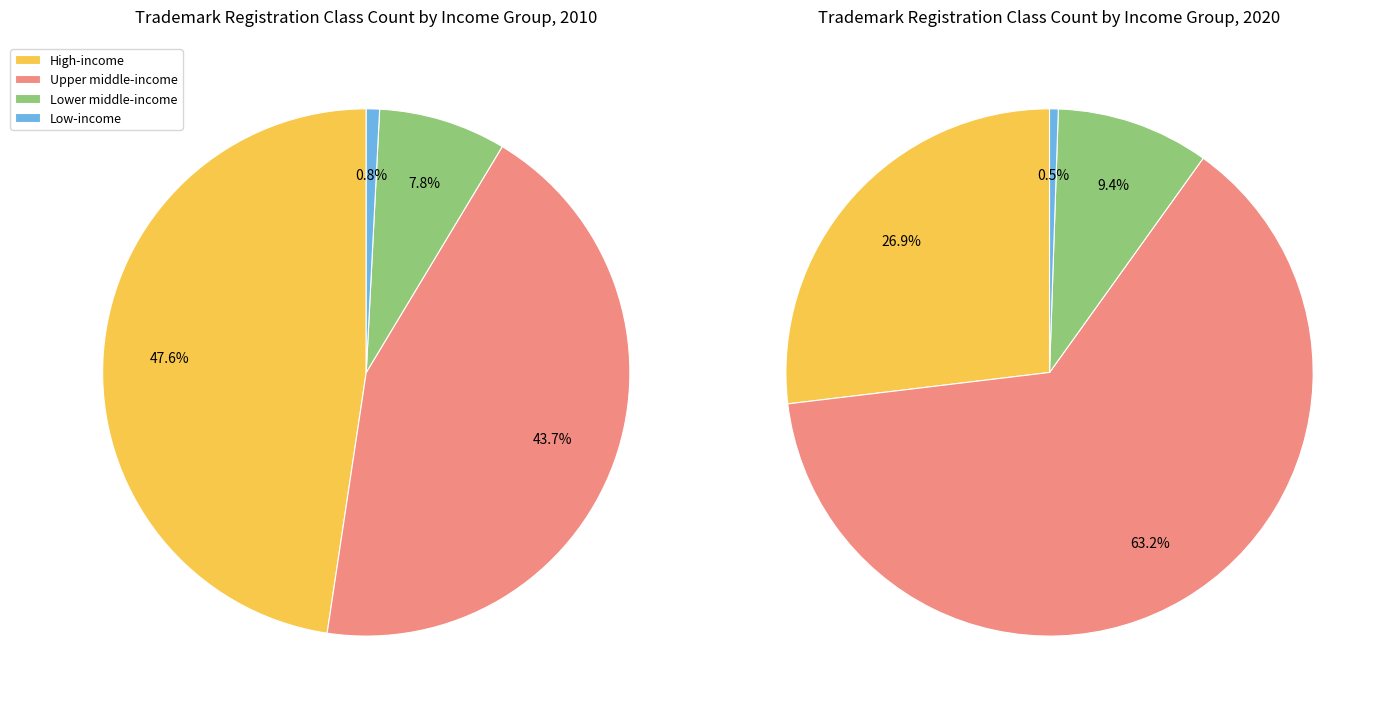

True or false: High-income accounts for 48% of the total.

True